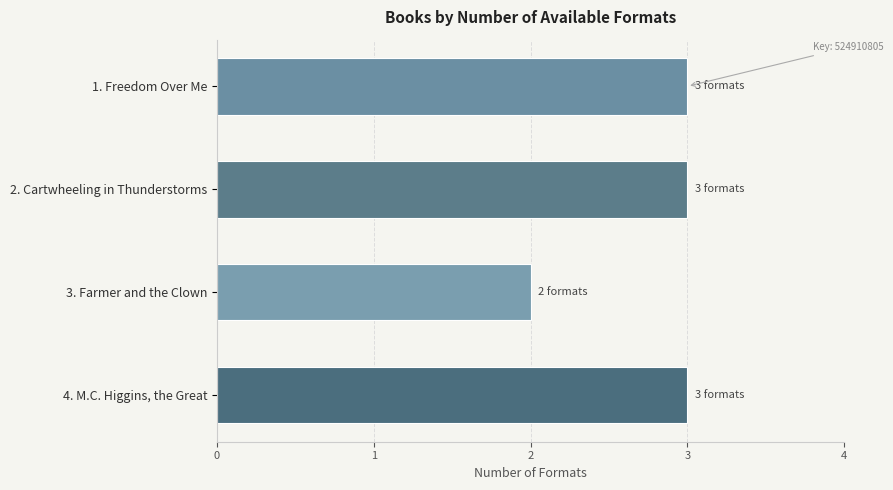

The value at 1. Freedom Over Me is 3. True or false?

True